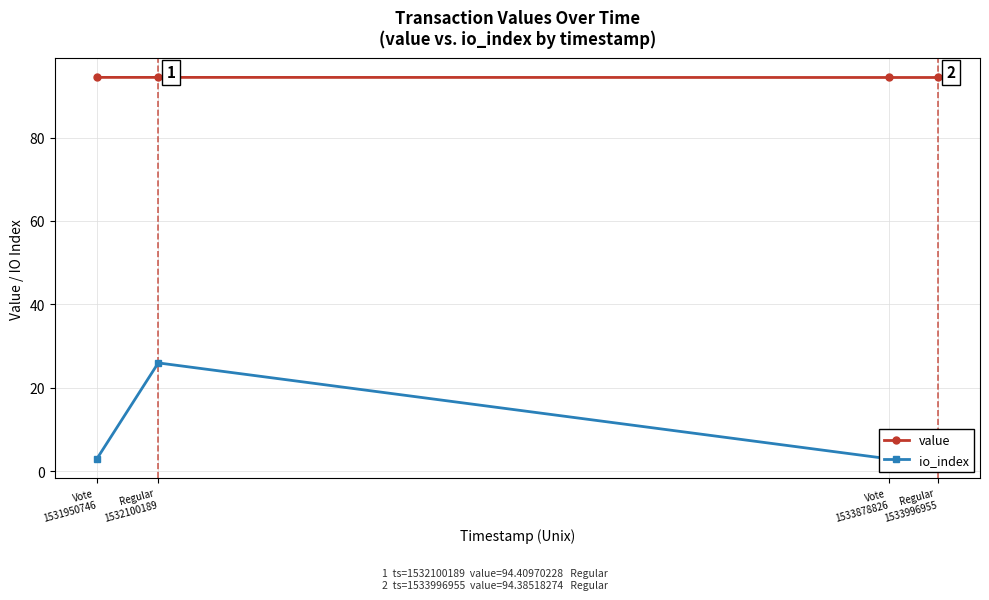

How many data points in io_index are less than 8?

2